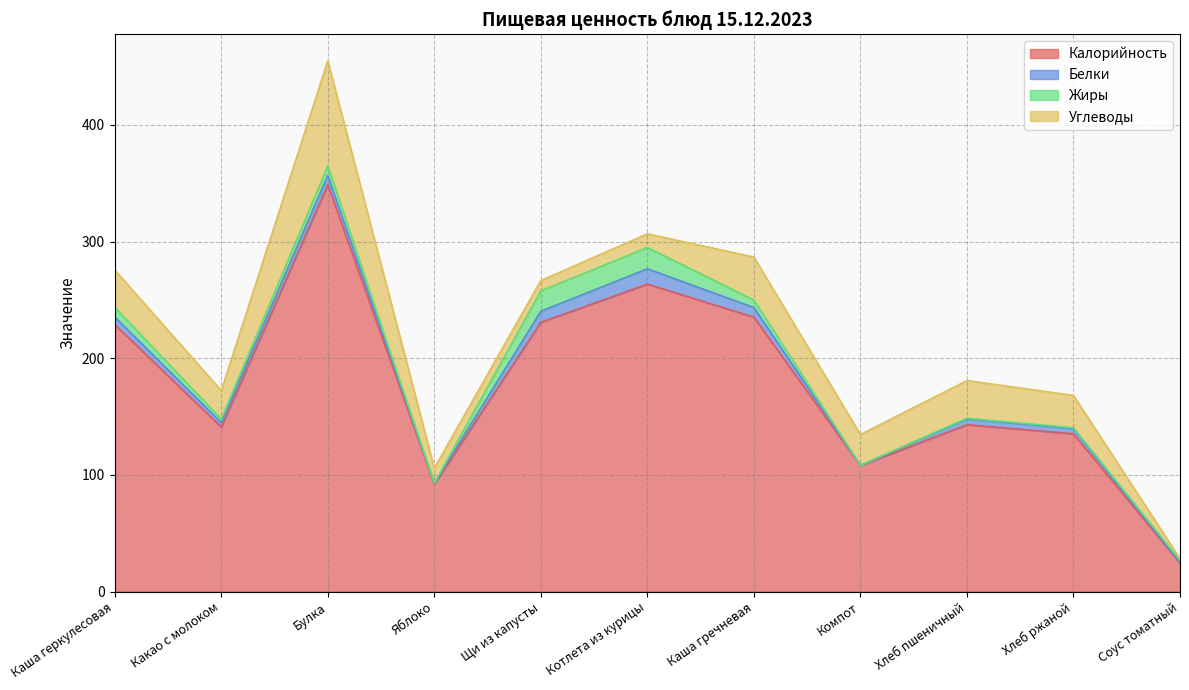

Which series changed the most between Компот and Соус томатный?

Калорийность